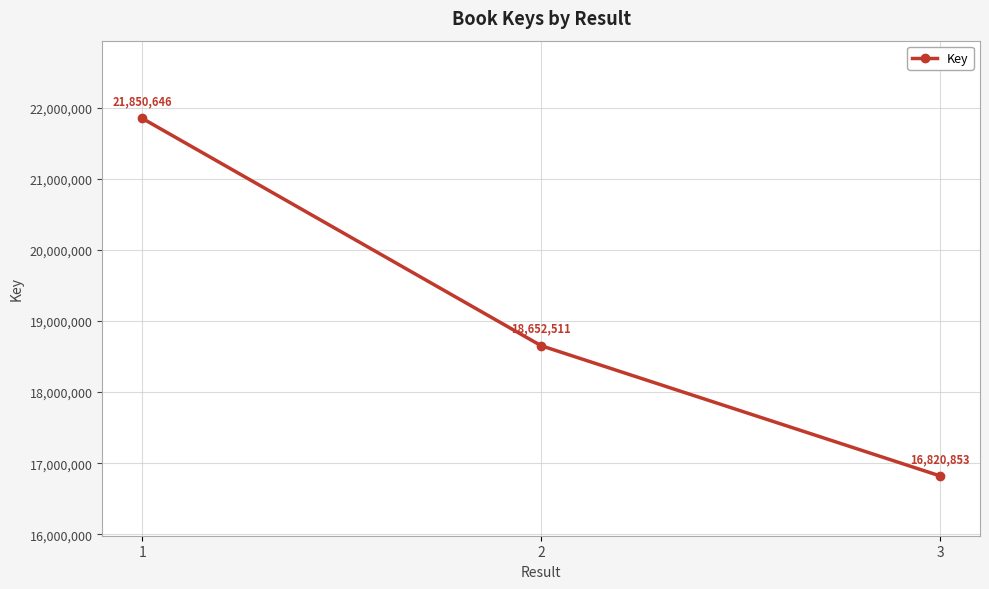

What value does the data have at 1?

21850646